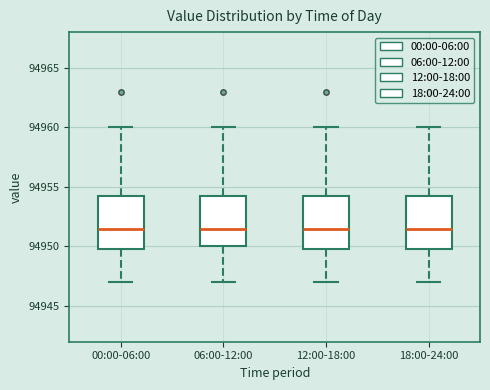

Reading left to right, transcribe this box plot: for each box, give where its median line is, the range the box spans, and where its two whiskers end, as read against the y-axis. The values are not printed on the chart, so give them approximately, as read against the axis.

00:00-06:00: median 94951.5, box 94950.0 to 94954.5, whiskers 94947.0 to 94960.0
06:00-12:00: median 94951.5, box 94950.0 to 94954.5, whiskers 94947.0 to 94960.0
12:00-18:00: median 94951.5, box 94950.0 to 94954.5, whiskers 94947.0 to 94960.0
18:00-24:00: median 94951.5, box 94950.0 to 94954.5, whiskers 94947.0 to 94960.0